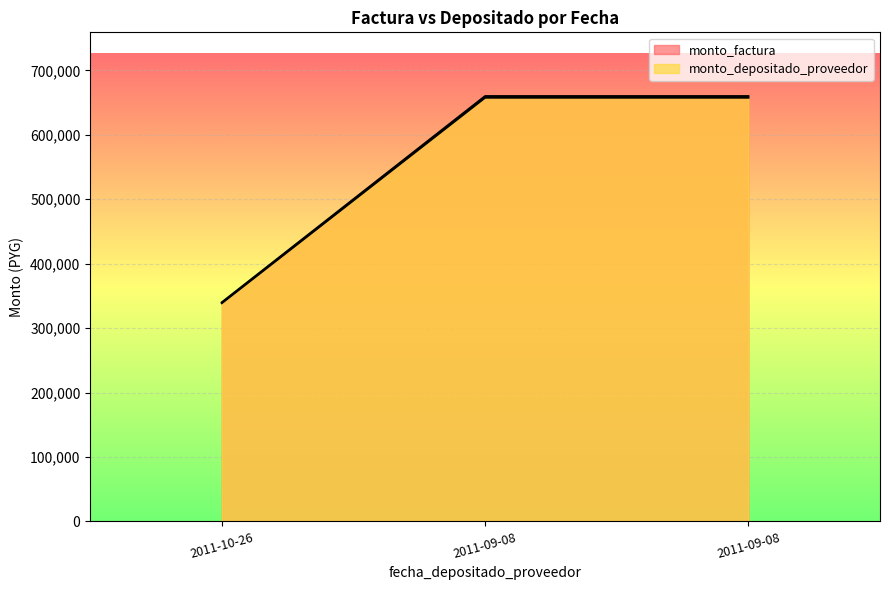

At which category does the chart reach its minimum across all series?

2011-10-26